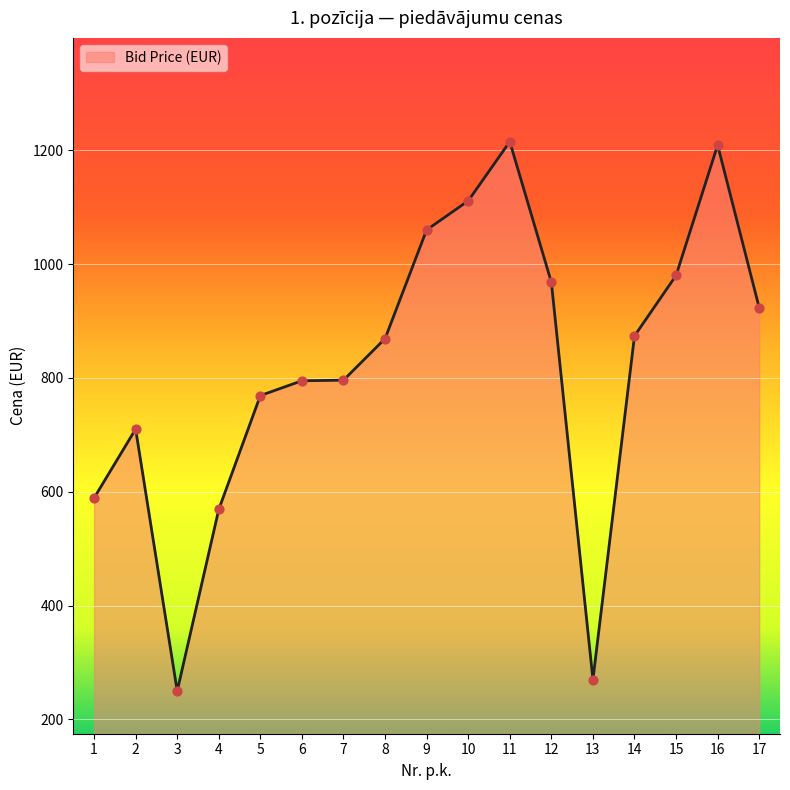

What is the change in value from 6 to 17?

+128.1